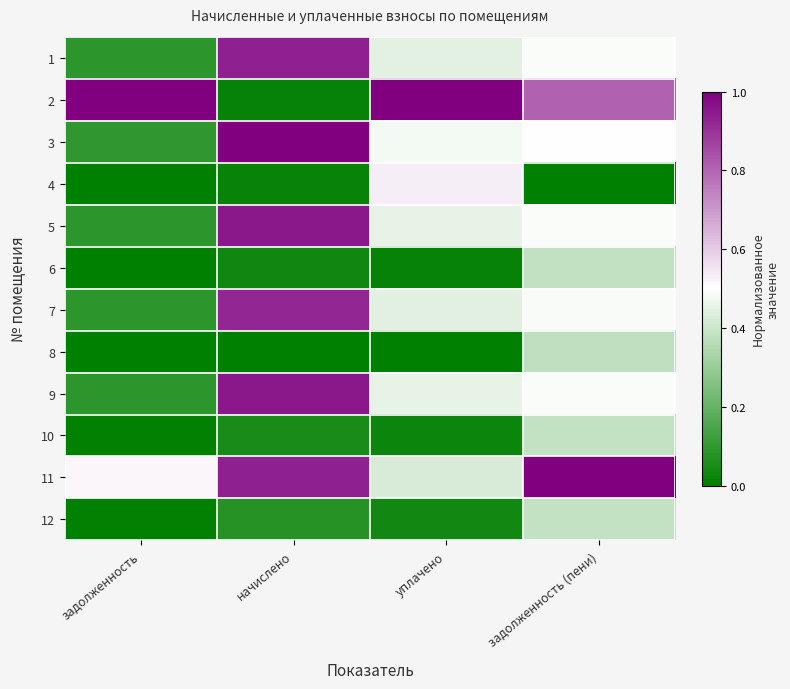

Which label corresponds to the smallest value in the chart?

задолженность (пени)